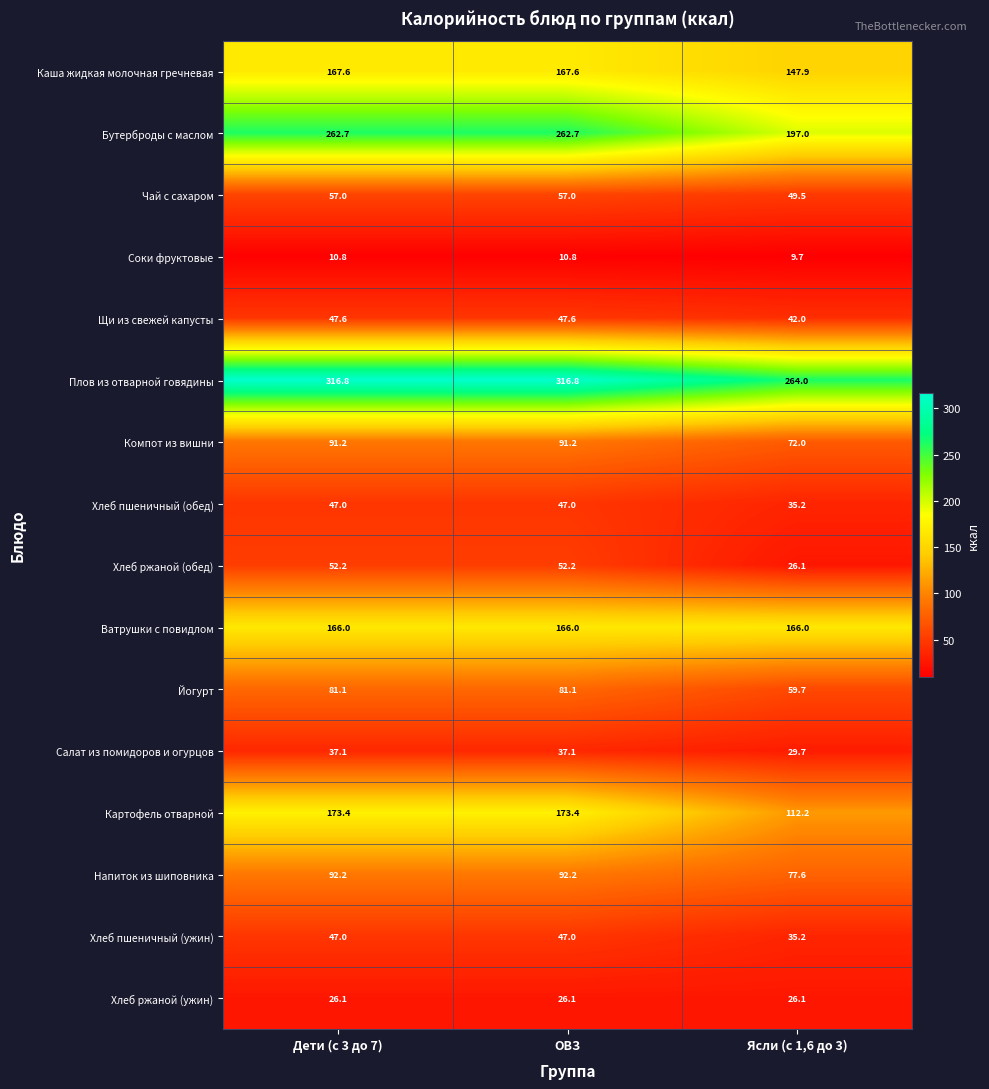

At which label does Хлеб пшеничный (ужин) reach its minimum?

Ясли (с 1,6 до 3)